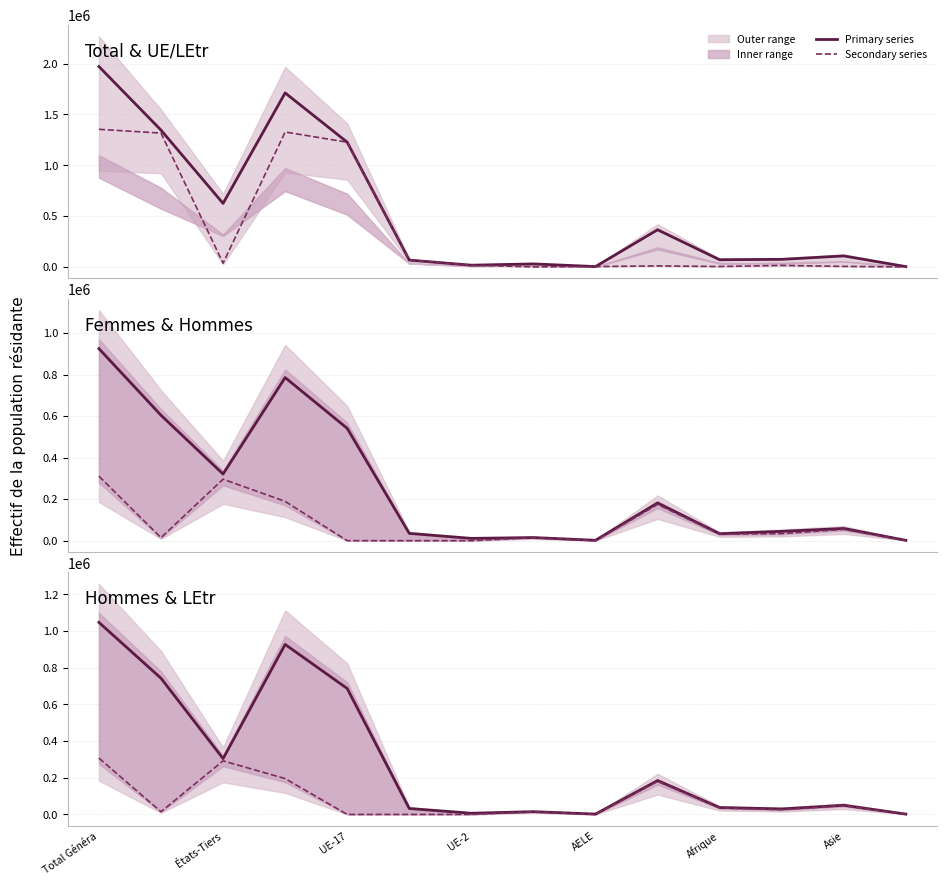

What is the highest value of the LEtr Femmes series?

310413